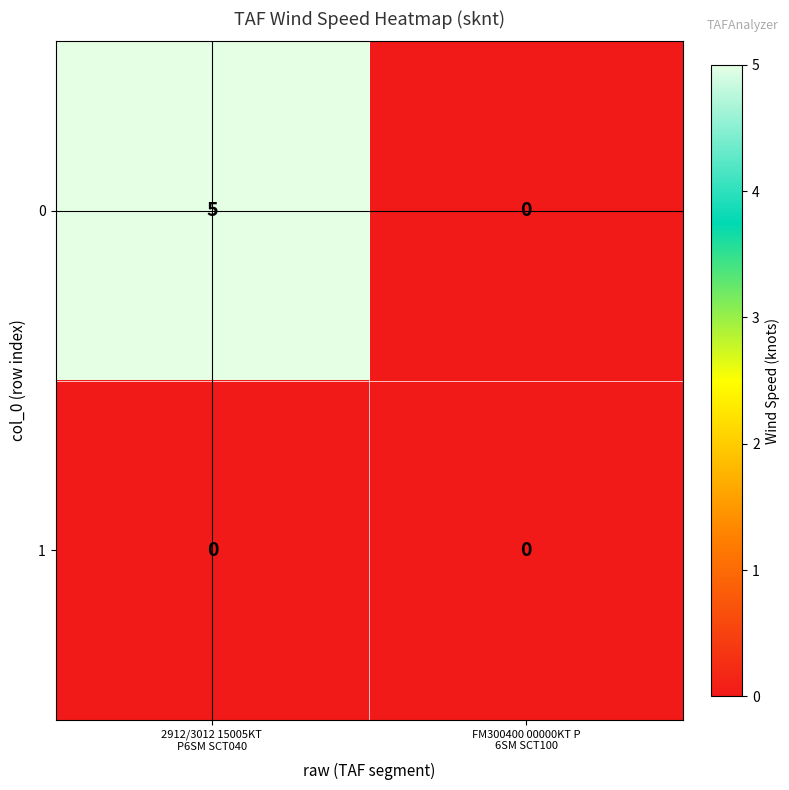

What is the difference between the highest and lowest values at 2912/3012 15005KT 
P6SM SCT040?

5